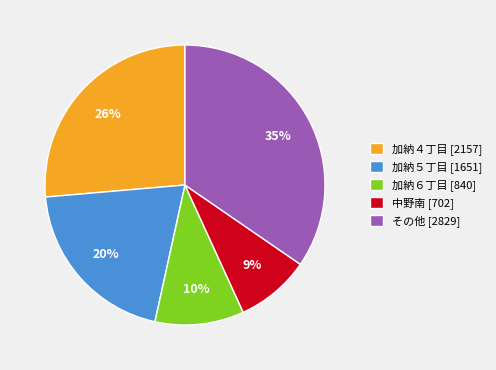

Does any single category account for the majority?

No